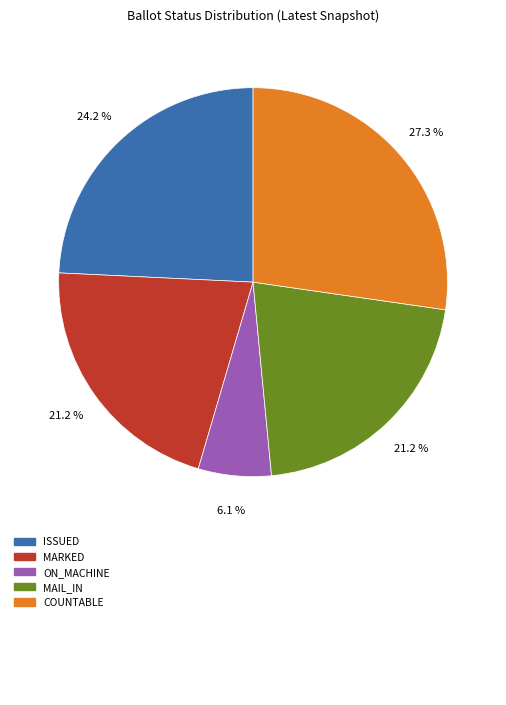

Does any single category account for the majority?

No